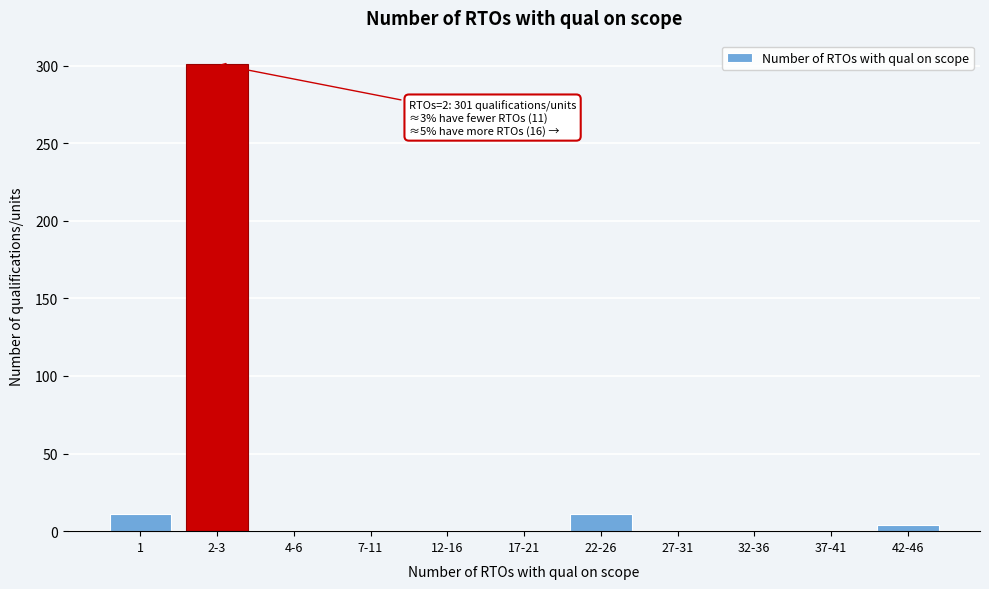

What is the sum of all values?

328